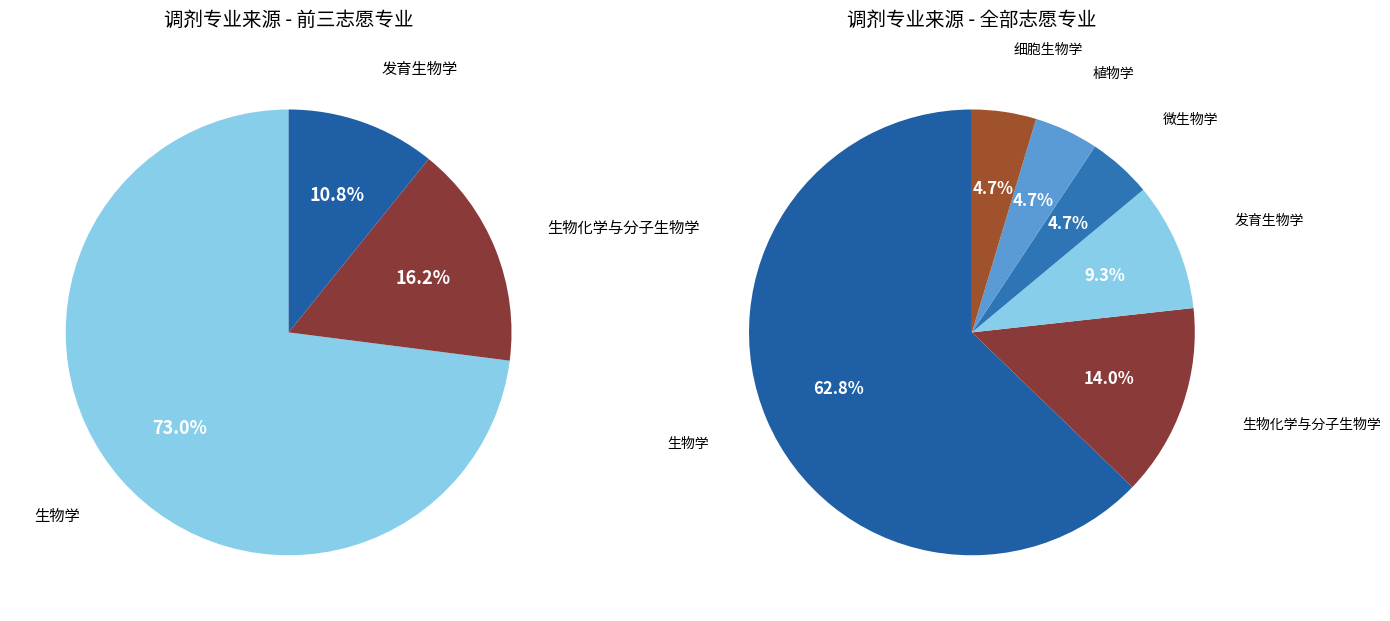

True or false: 细胞生物学 accounts for 5% of the total.

True